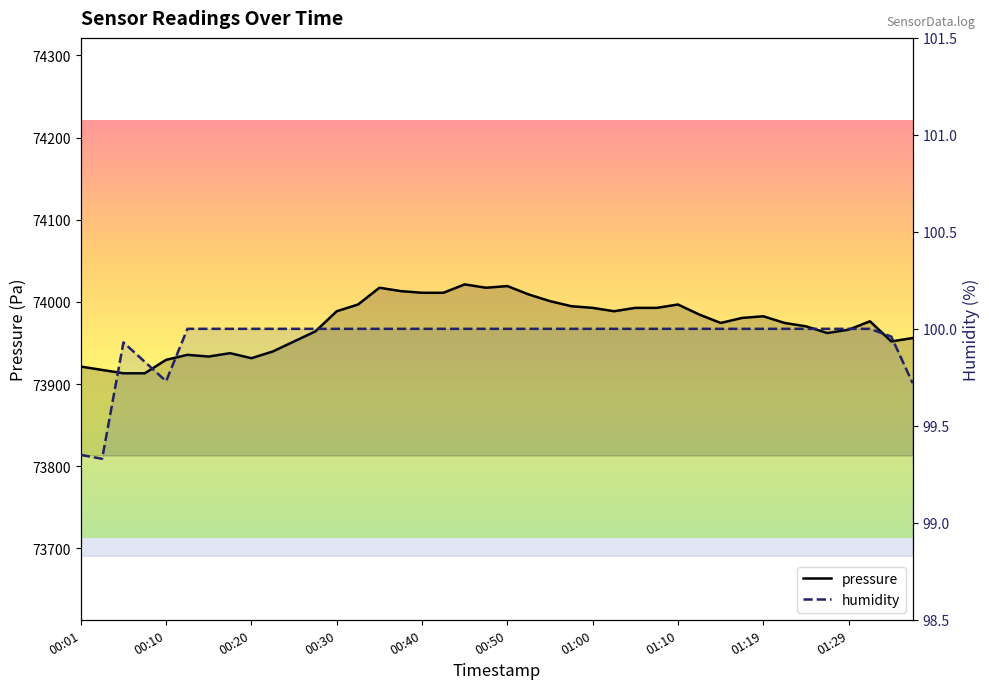

What are all the series names shown in the legend?

pressure, humidity